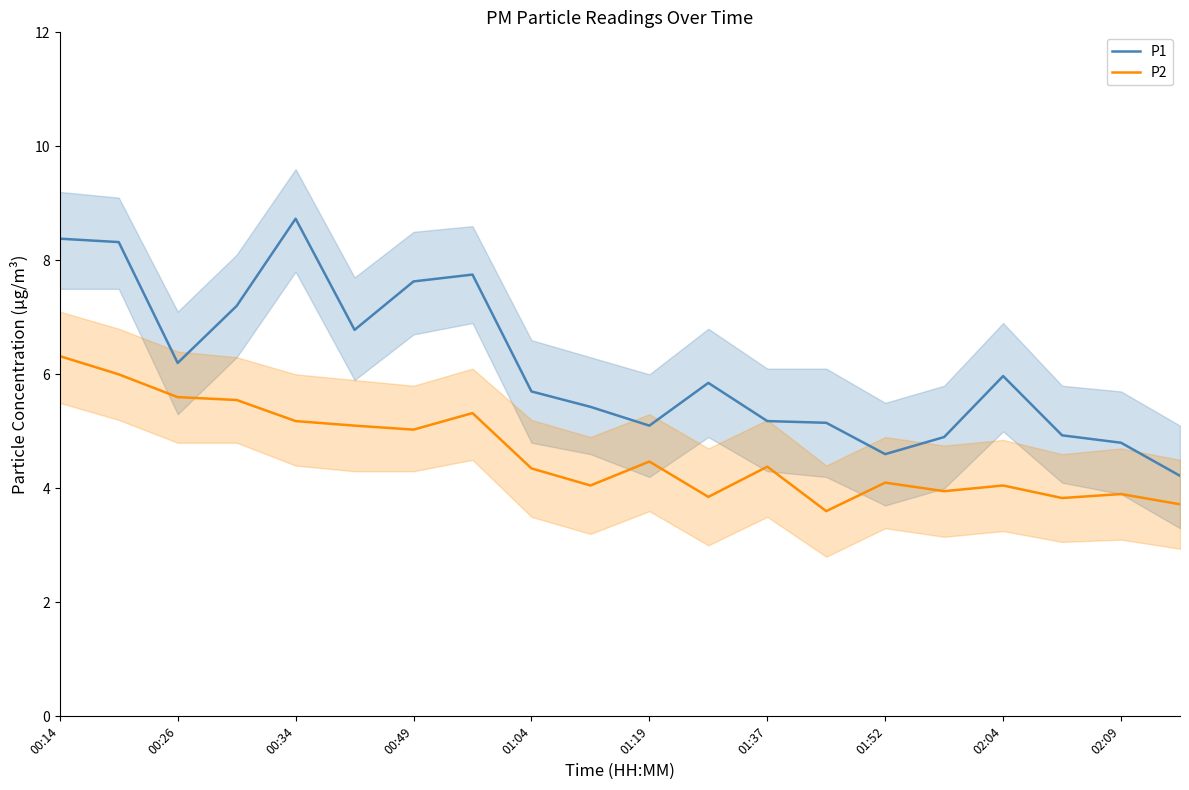

At which label does P1 first exceed 5?

00:14